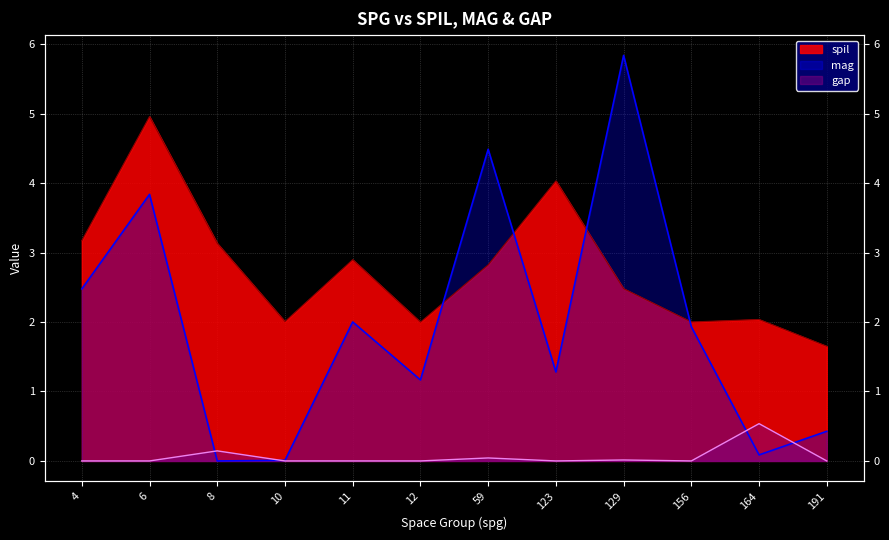

Reading left to right, list all the values displayed in this chart.

spil: 3.2	5.0	3.1	2.0	2.9	2.0	2.8	4.0	2.5	2.0	2.0	1.7
mag: 2.5	3.8	0.0	0.0	2.0	1.2	4.5	1.3	5.8	1.9	0.1	0.4
gap: 0.0	0.0	0.1	0.0	0.0	0.0	0.0	0.0	0.0	0.0	0.5	0.0